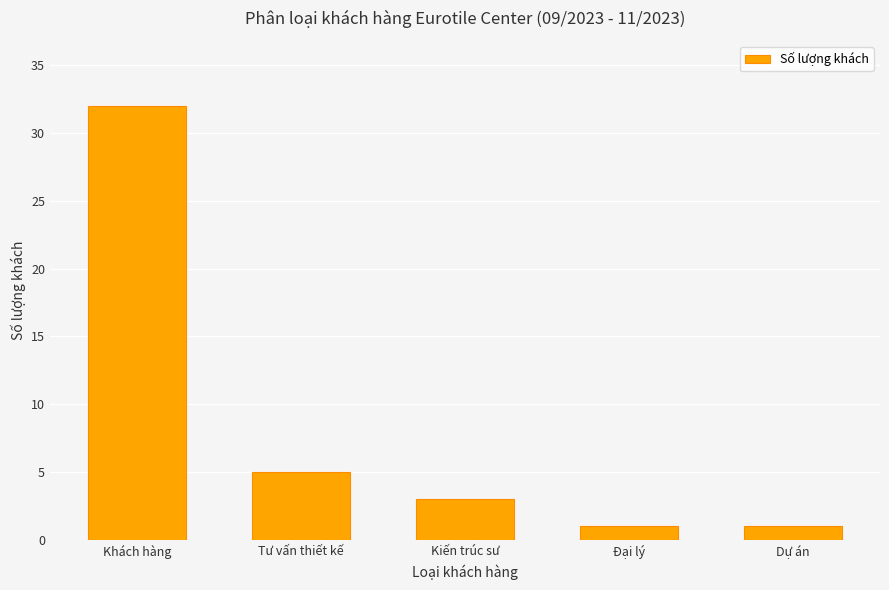

What is the sum of all values?

42